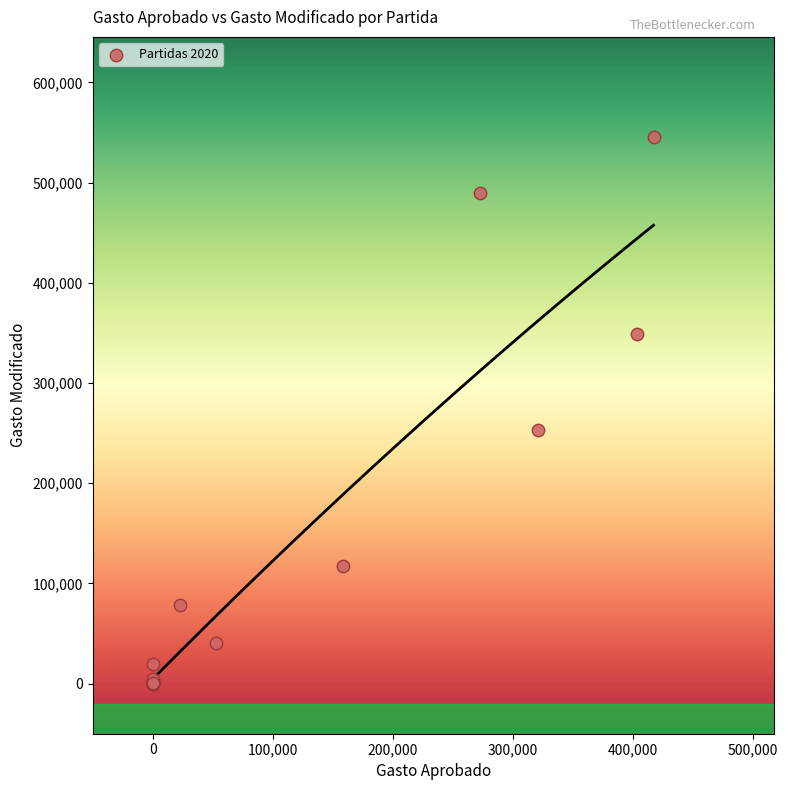

What Y value in the scatter plot is closest to 272699?

252960.5